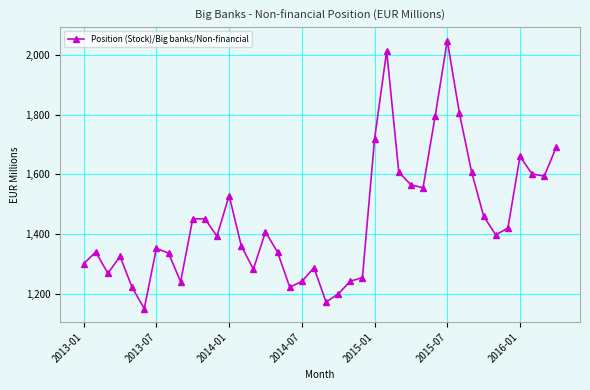

What is the value of the 4th point from the left?

1325